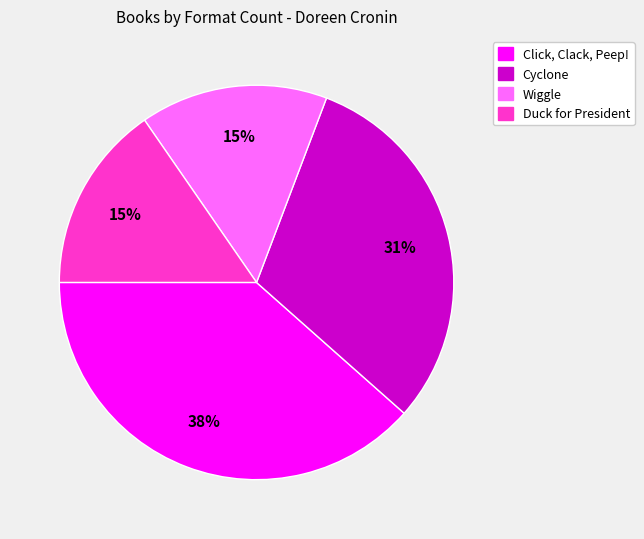

Combined, do Duck for President and Wiggle account for over 50%?

No